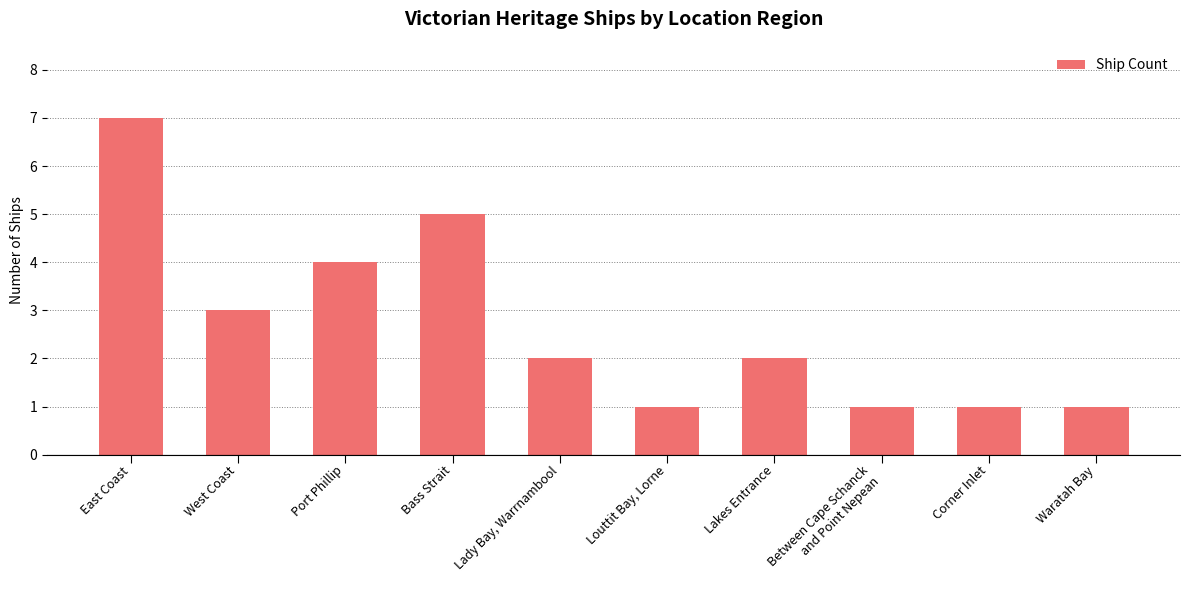

What is the sum of the values at Bass Strait and Lakes Entrance?

7